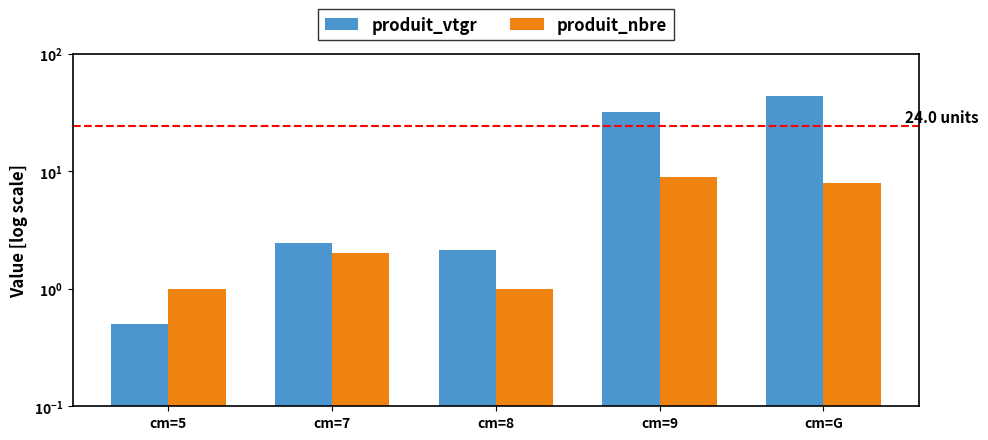

What is the sum of all produit_nbre values?

21.0